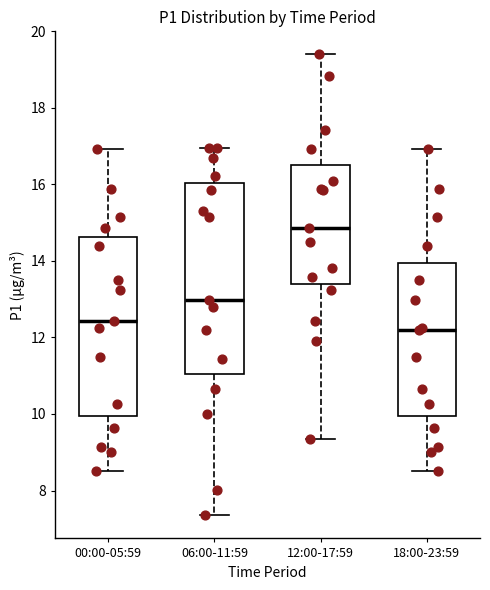

Which box has the lowest median line?

18:00-23:59